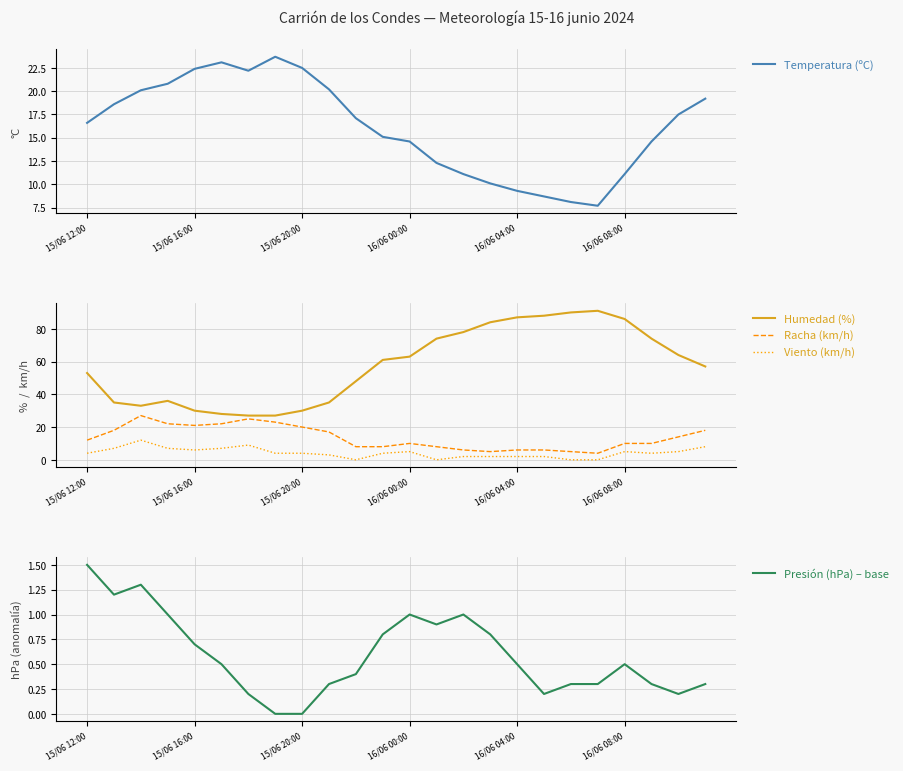

What is the highest value of the Racha (km/h) series?

27